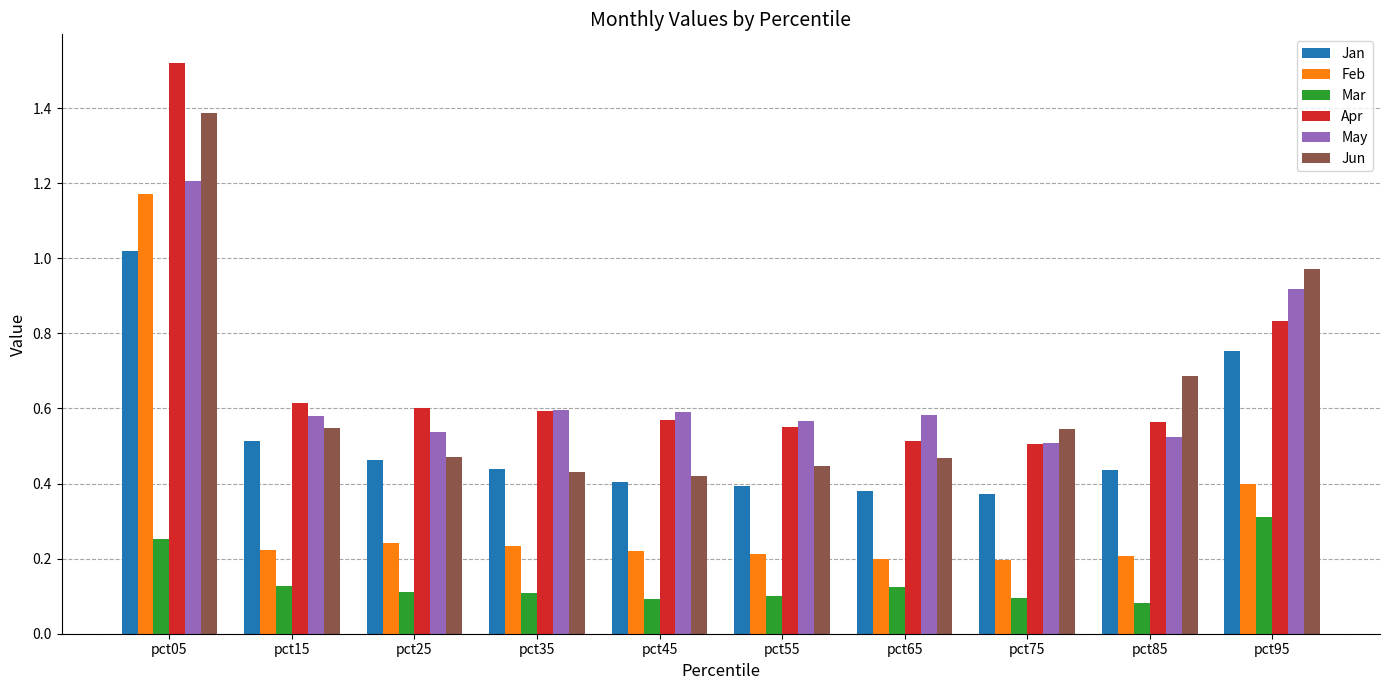

Which category has the highest value across all series?

pct05